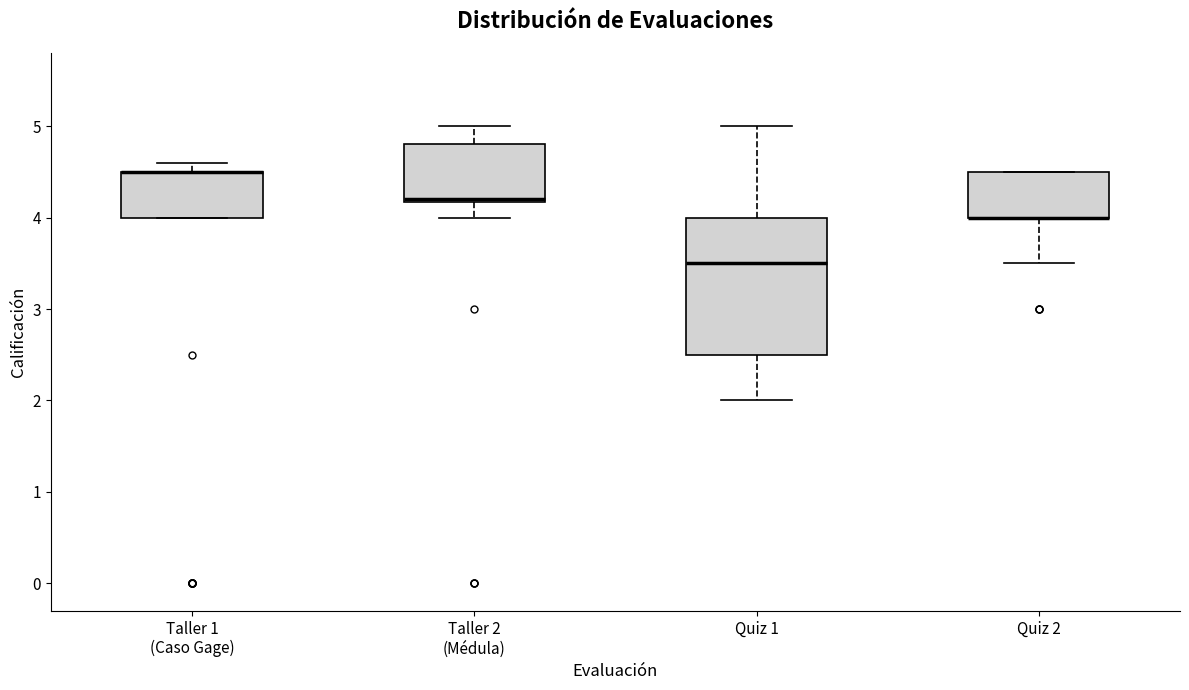

Which box is the tallest, from its lower edge to its upper edge?

Quiz 1